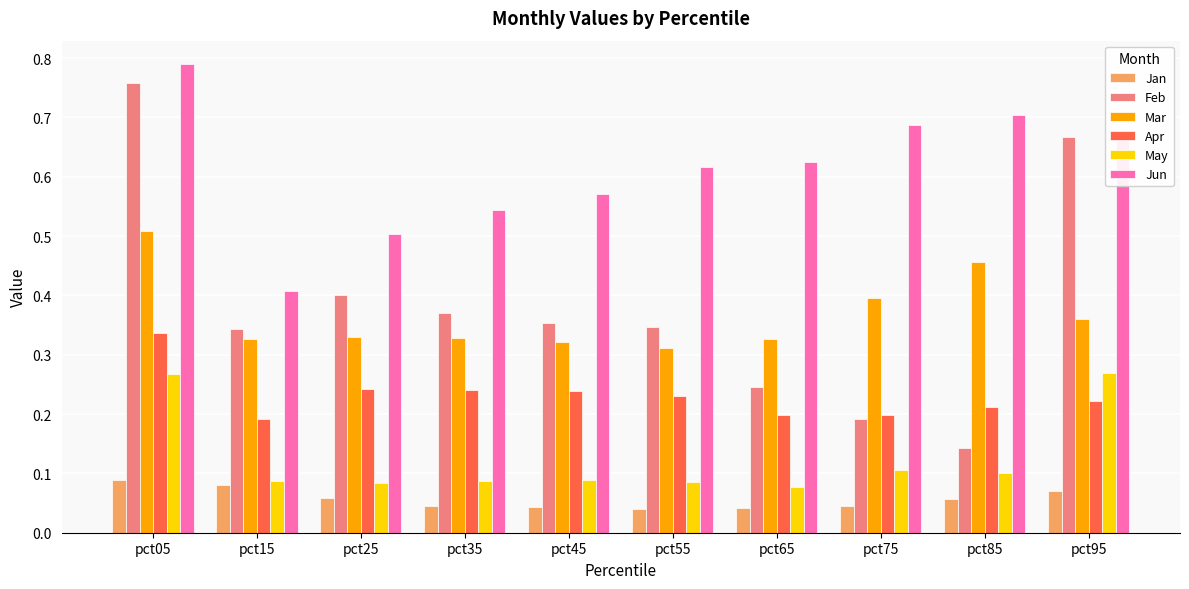

What are all the series names shown in the legend?

Jan, Feb, Mar, Apr, May, Jun